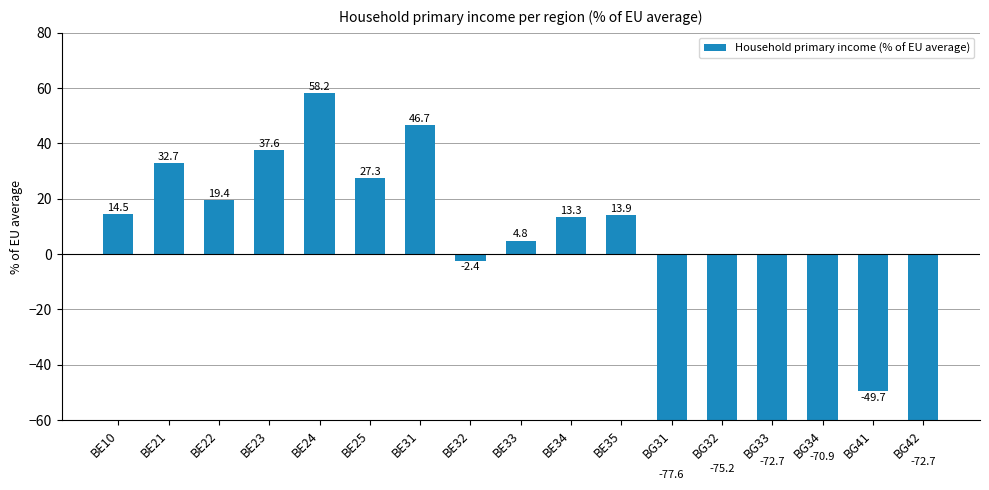

List the labels in order of value, largest first.

BE24, BE31, BE23, BE21, BE25, BE22, BE10, BE35, BE34, BE33, BE32, BG41, BG34, BG33, BG42, BG32, BG31